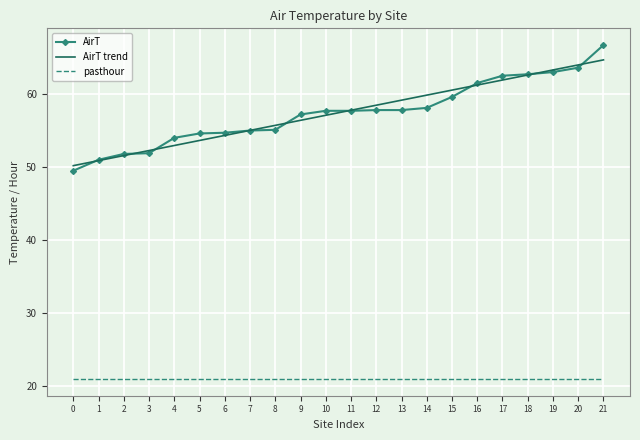

At which label is AirT trend closest to 57?

10